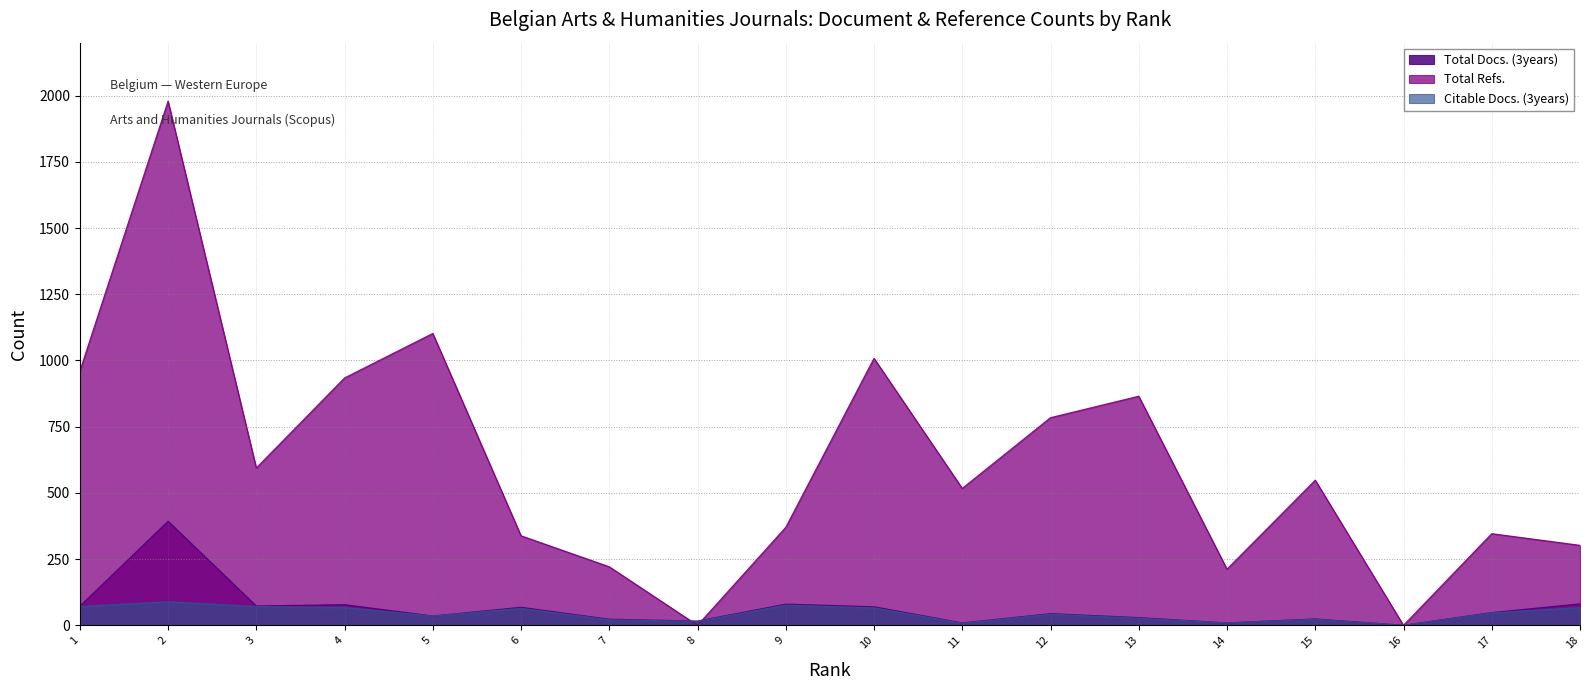

What are all the series names shown in the legend?

Total Docs. (3years), Total Refs., Citable Docs. (3years)